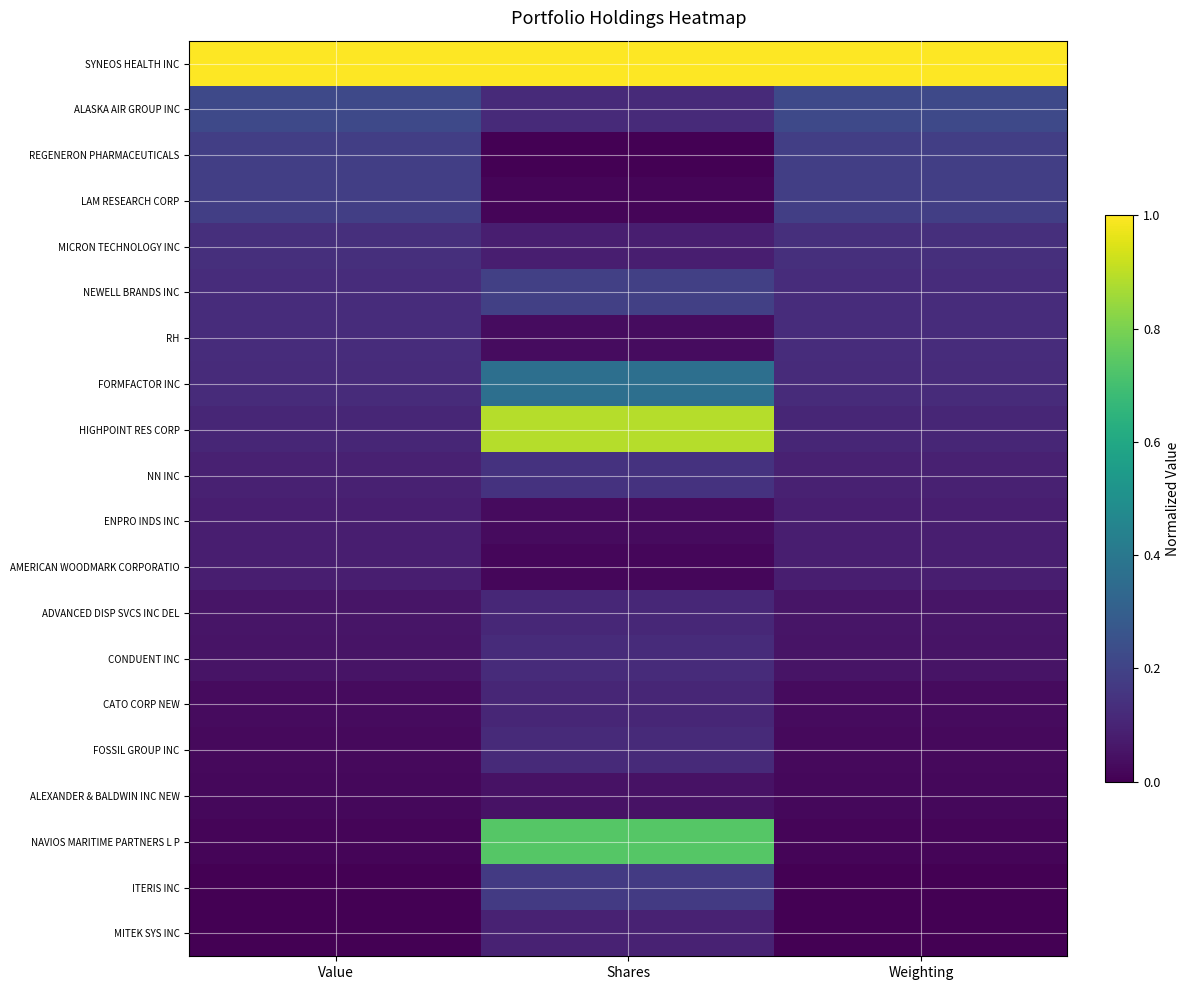

Which label corresponds to the smallest value in the chart?

Shares